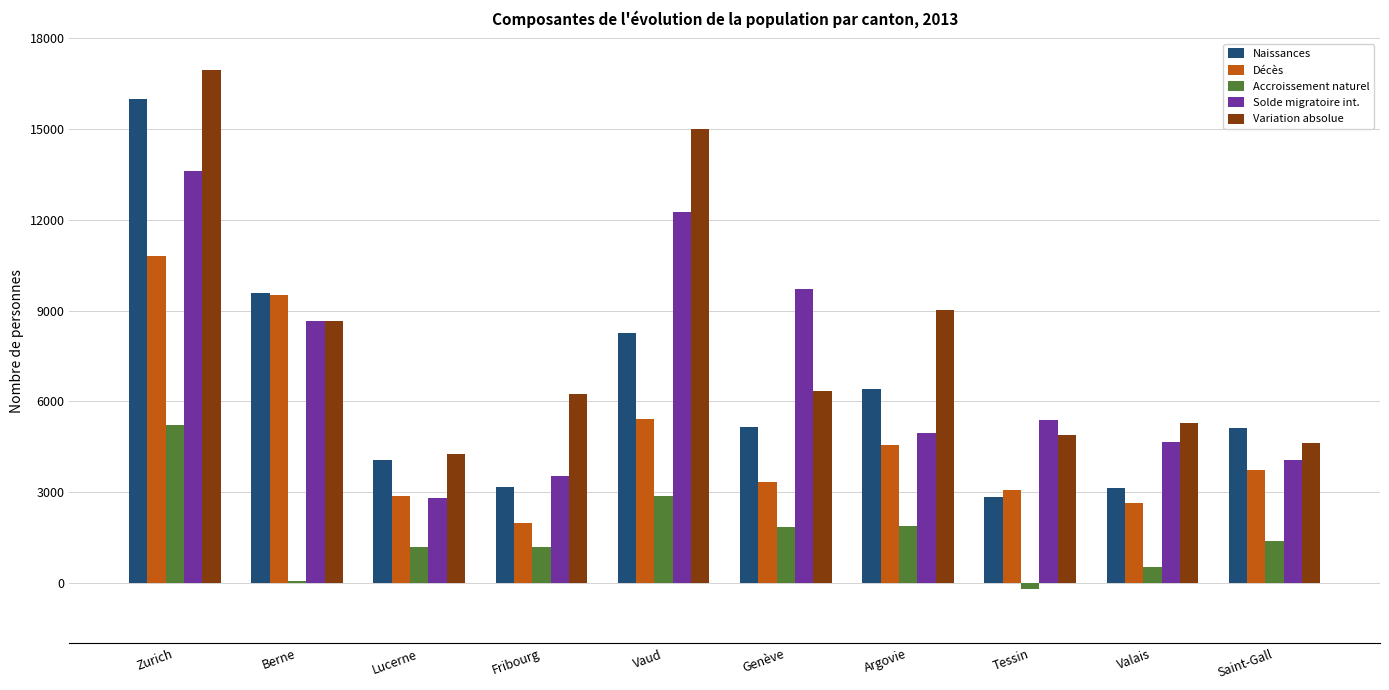

What is the sum of all Solde migratoire int. values?

69616